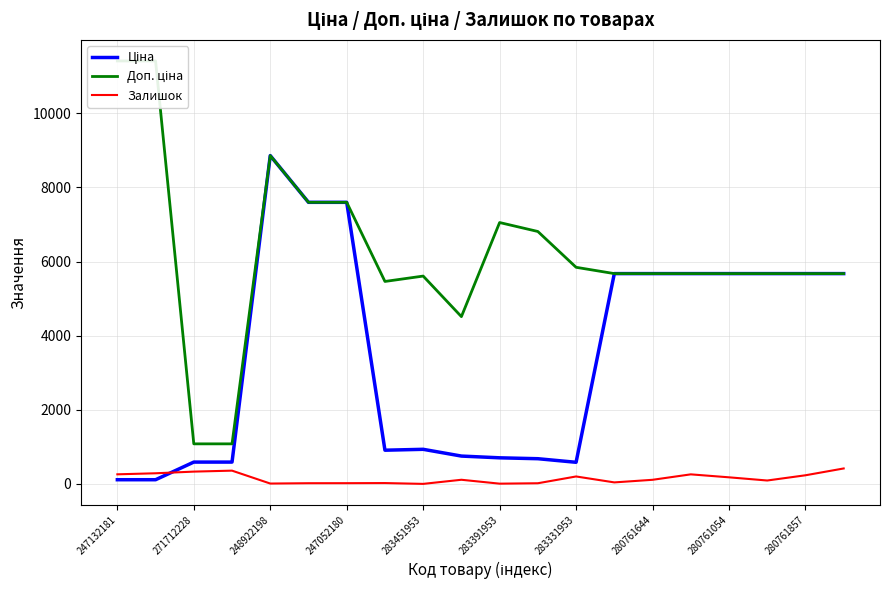

How many data points in Залишок are above 113?

9